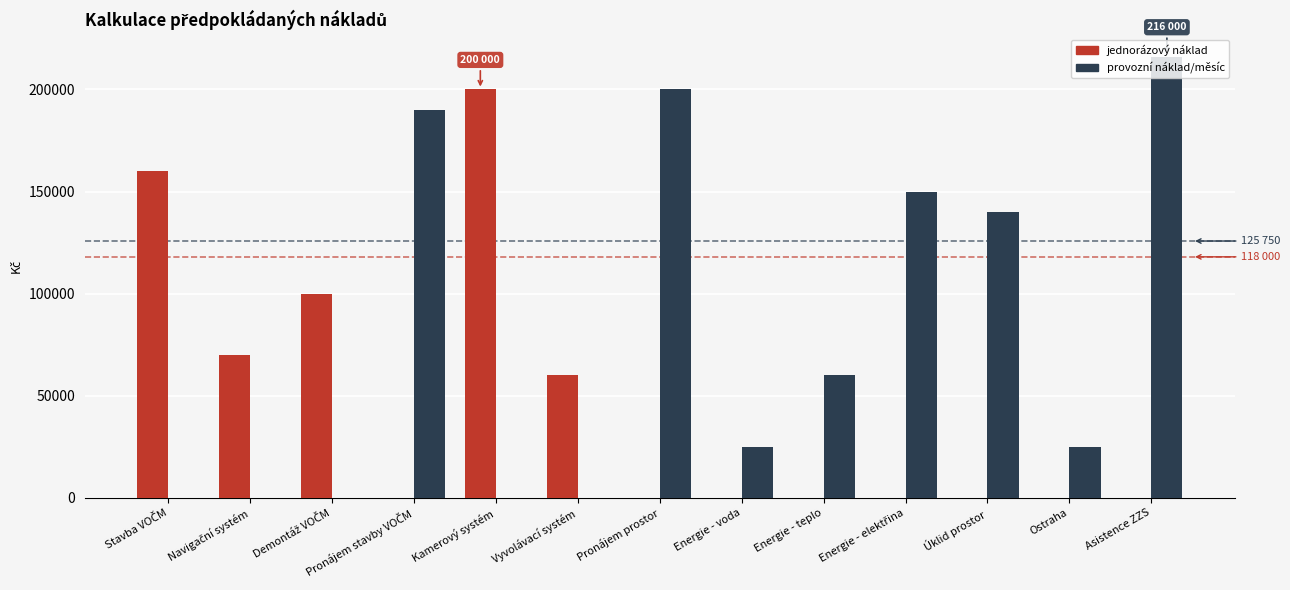

What is the spread (max minus min) of values at Kamerový systém?

200000